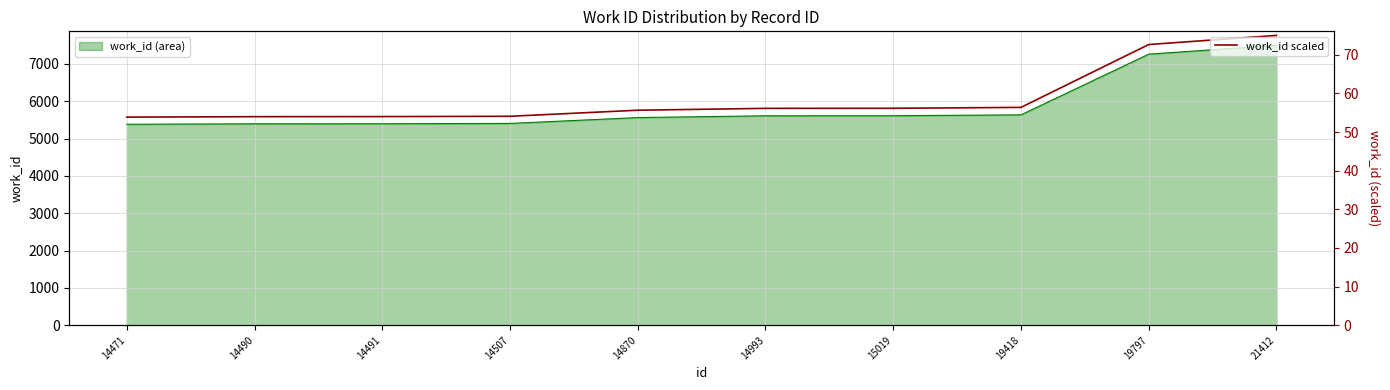

At which label does the data first exceed 56?

14993